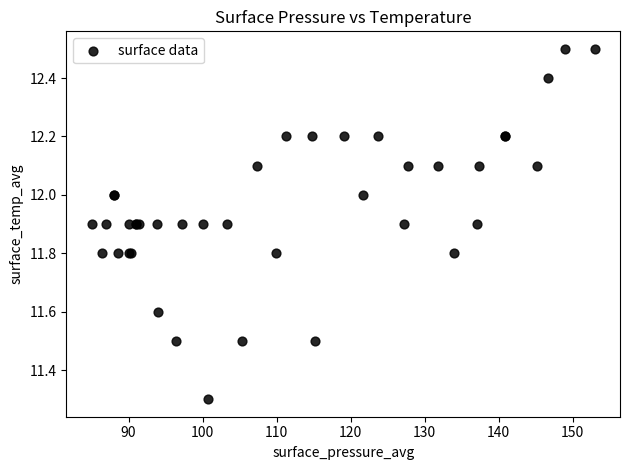

What Y value in the scatter plot is closest to 11?

11.3